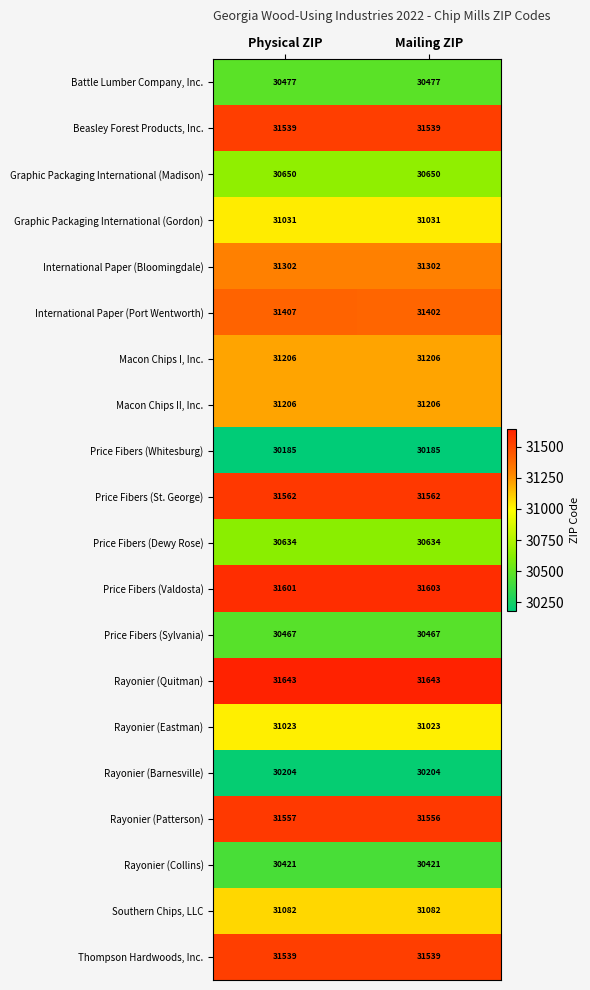

True or false: Price Fibers (Whitesburg) has a value of 30185 at Mailing ZIP.

True